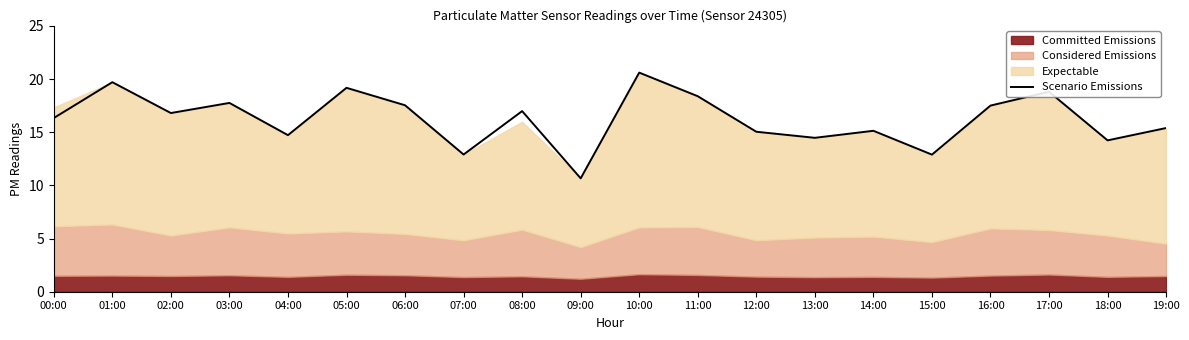

At which category does the data reach its first local valley?

02:00